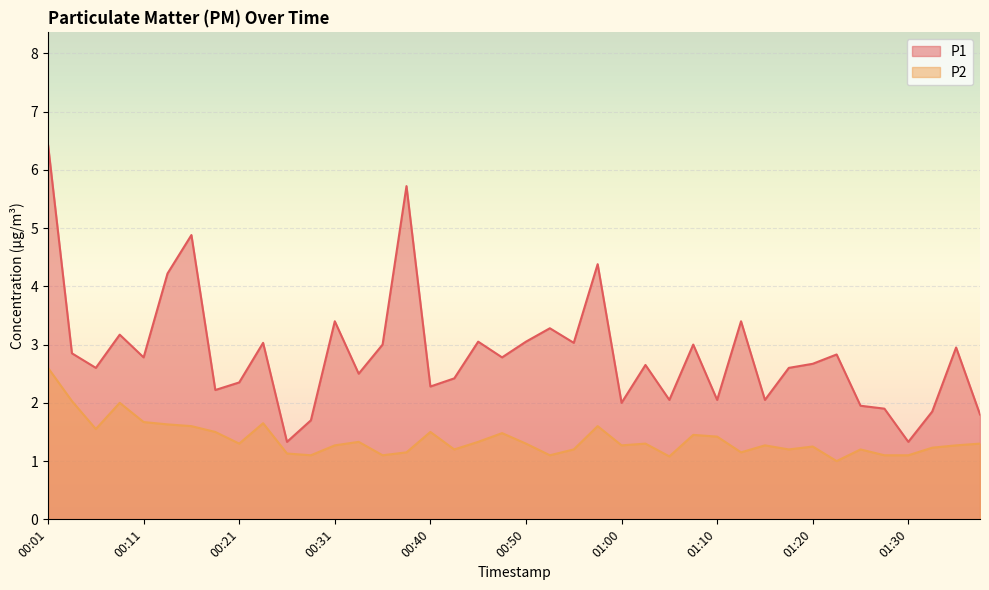

What is the label of the 34th point from the right?

00:16